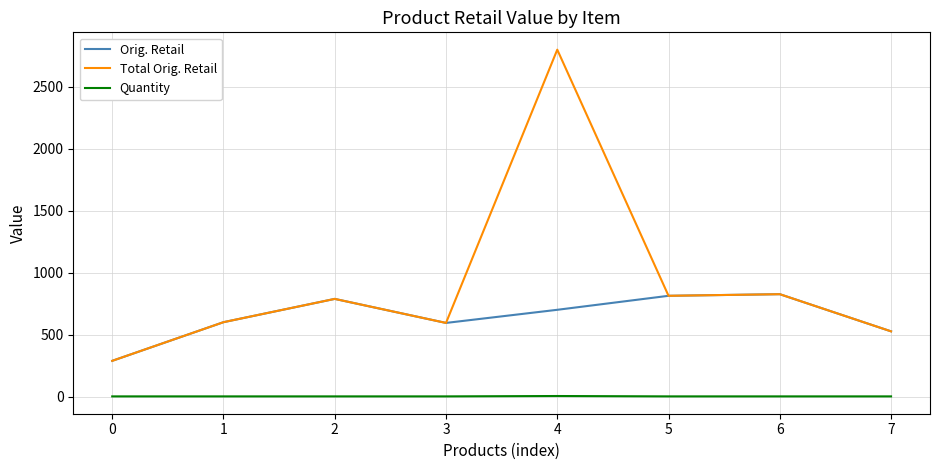

Rank the series by their maximum value, from lowest to highest.

Quantity, Orig. Retail, Total Orig. Retail